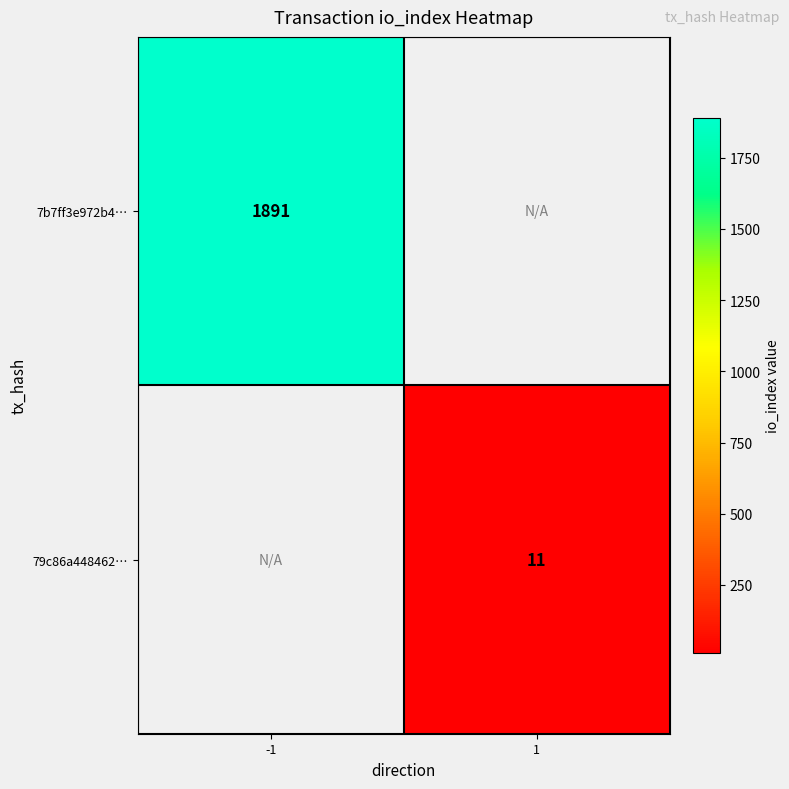

At how many categories does at least one series exceed 1846?

1